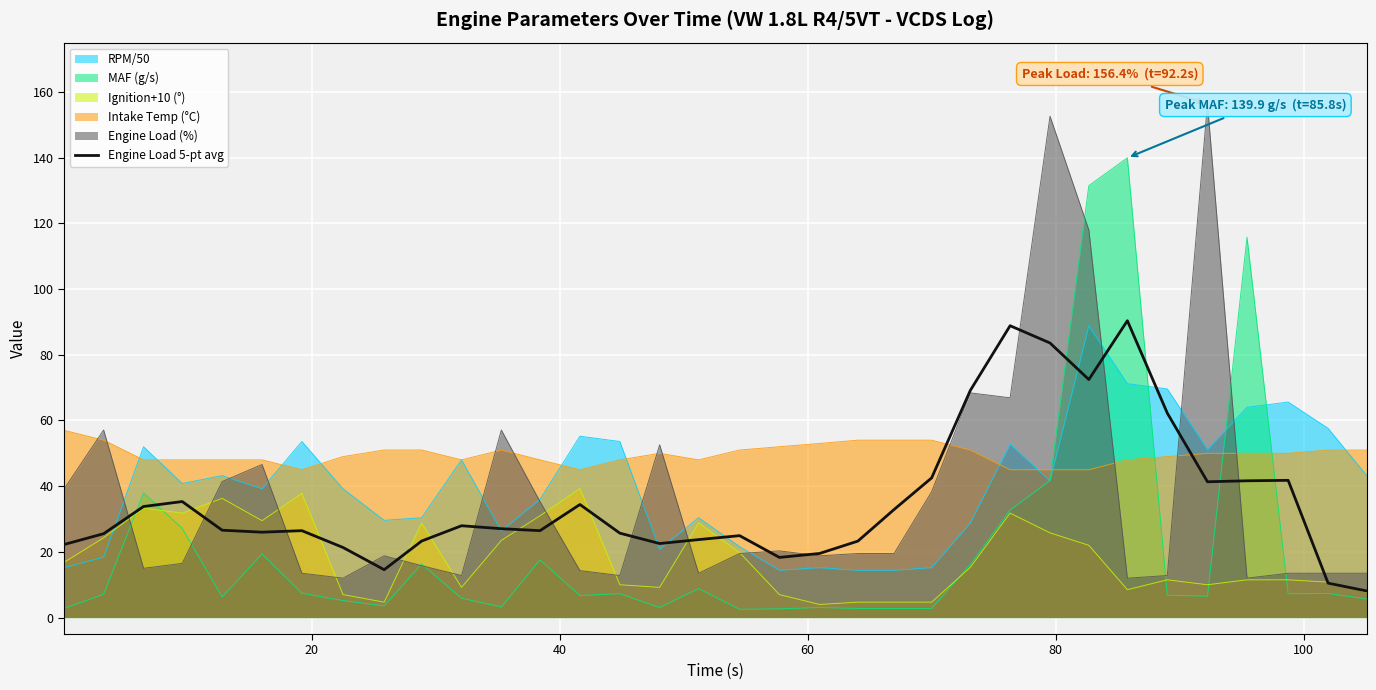

What is the maximum value shown in the chart?

156.4